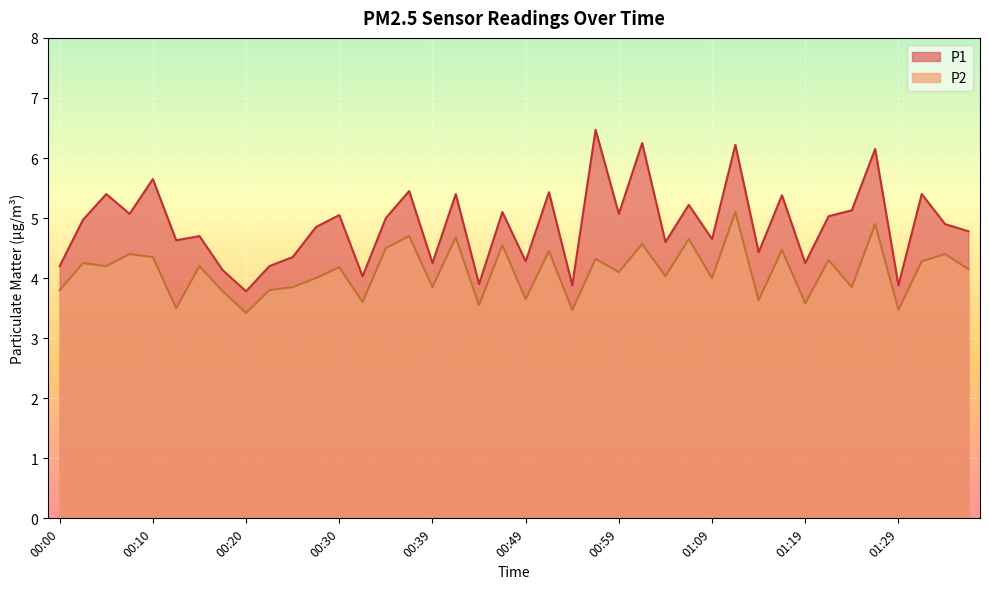

What is the approximate value of P2 at 00:34?

4.5